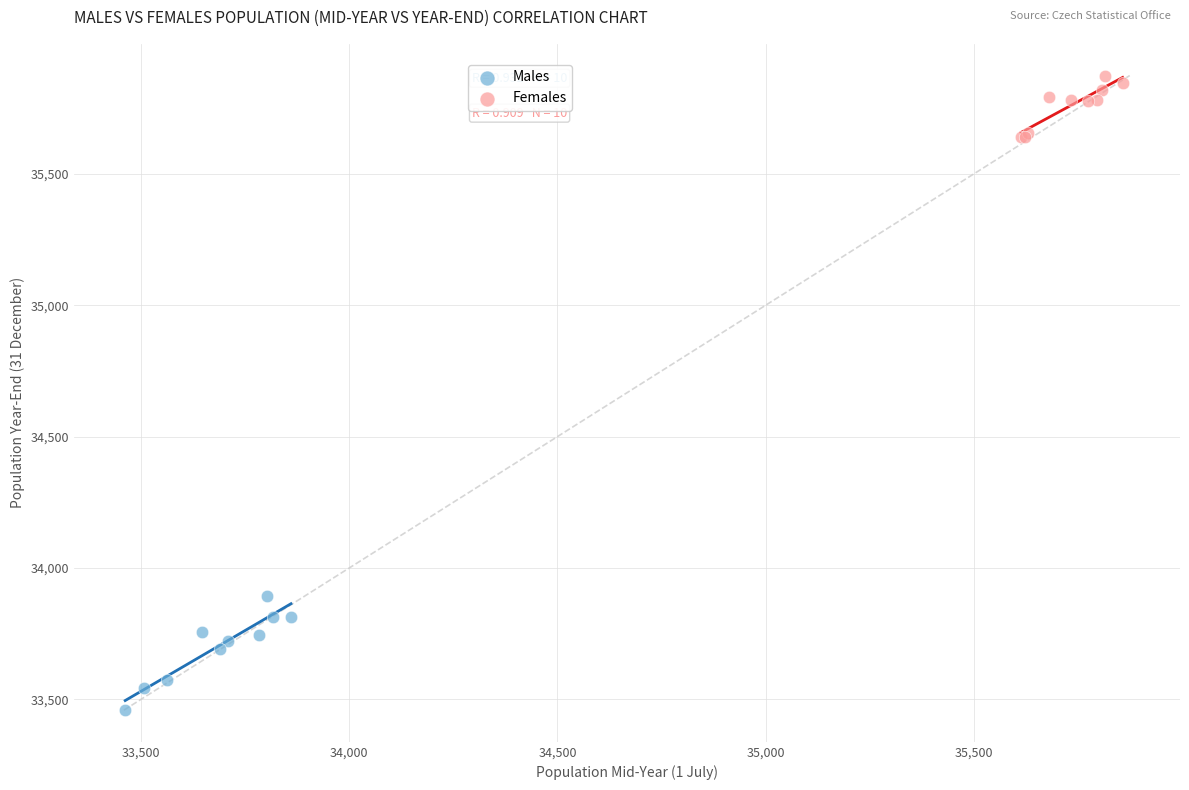

Which series reaches the maximum Y coordinate?

Females